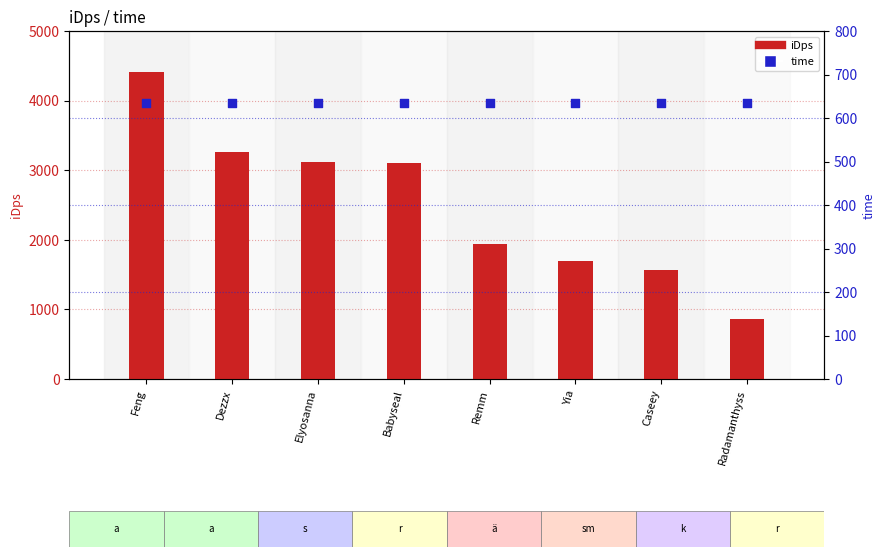

What is the total value across all series at Babyseal?

3741.8